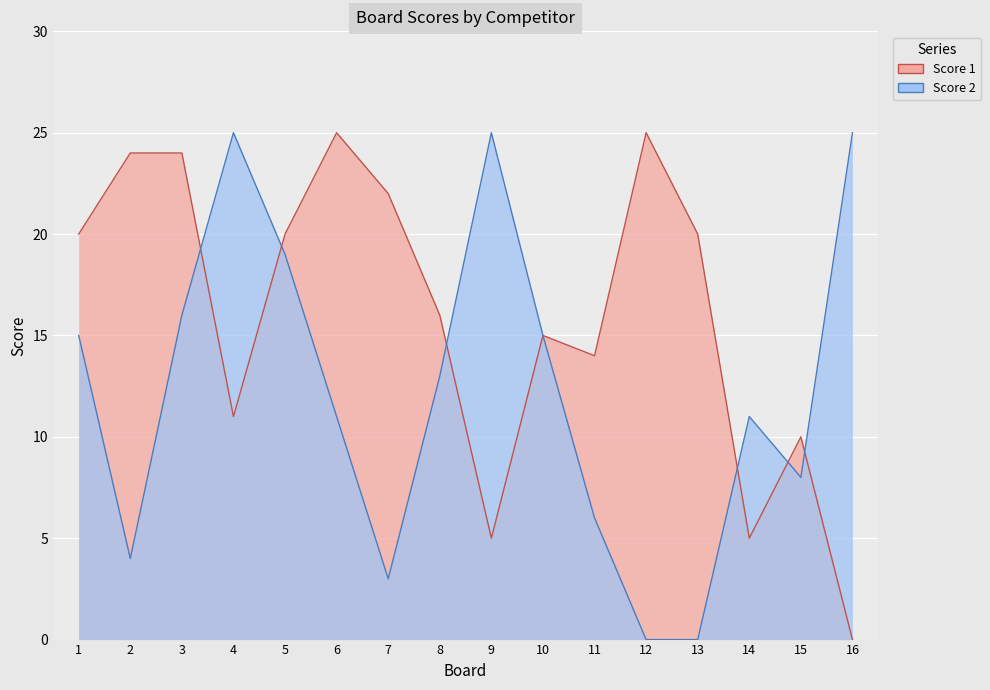

Where is the first local minimum for Score 2?

2